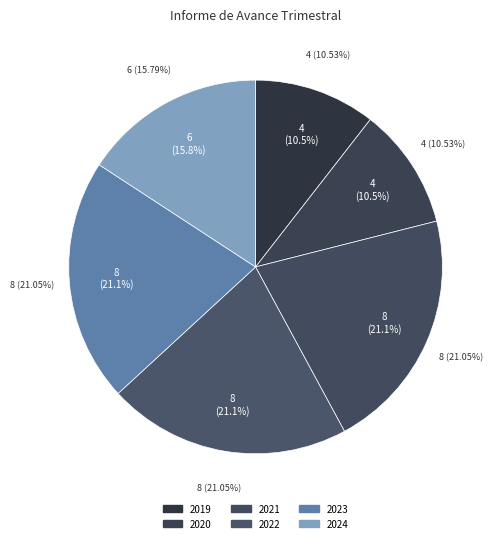

Rank the categories by value from highest to lowest.

2021, 2022, 2023, 2024, 2019, 2020